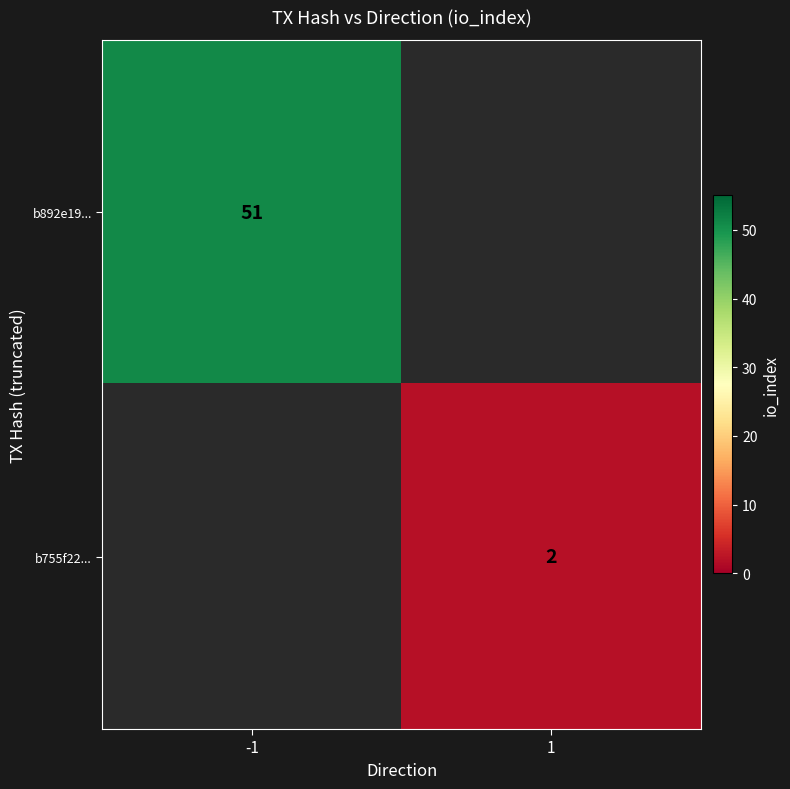

The b755f22... series shows 2 at 1. True or false?

True